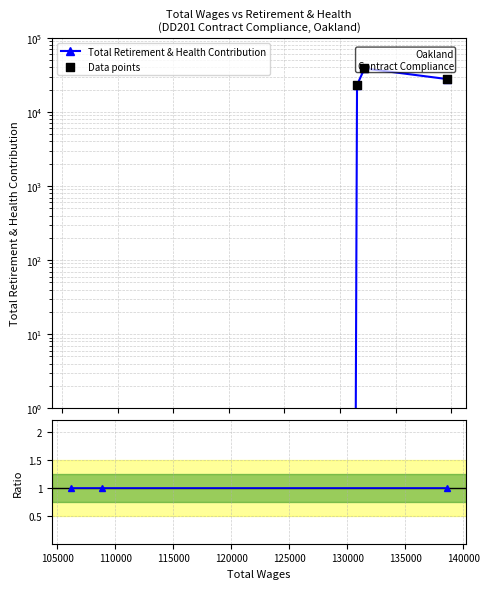

Which series reaches the maximum Y coordinate?

Total Retirement & Health Contribution